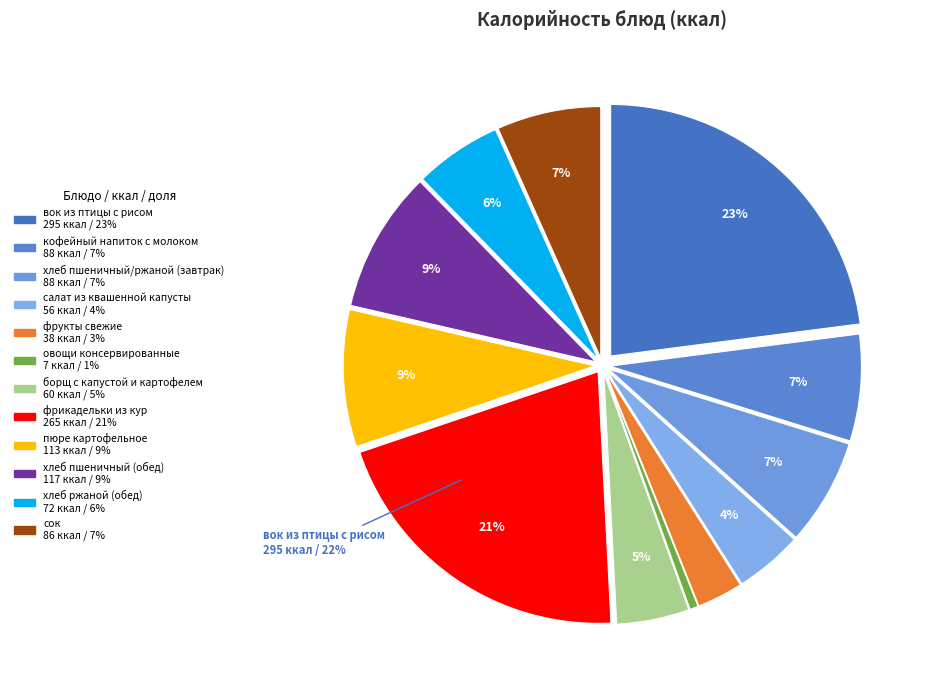

What percentage is the пюре картофельное slice, to the nearest percent?

9%